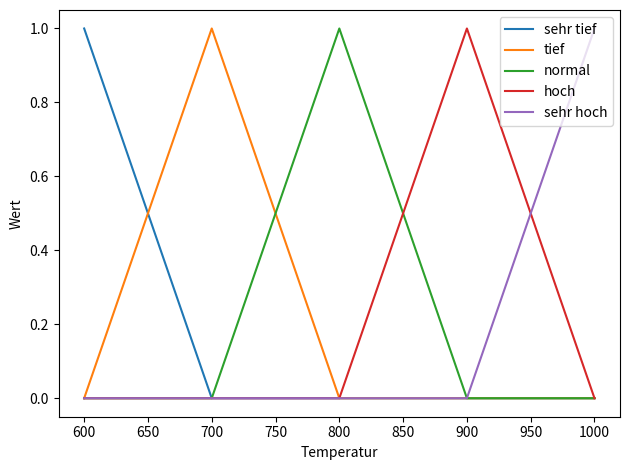

The normal series shows 1 at 600. True or false?

False